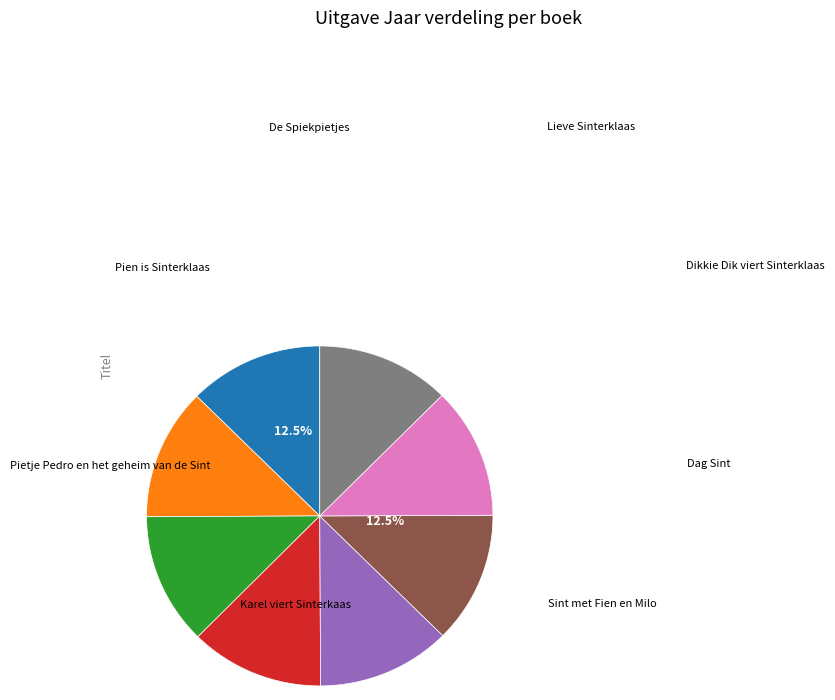

Is there any slice that represents more than half of the pie?

No